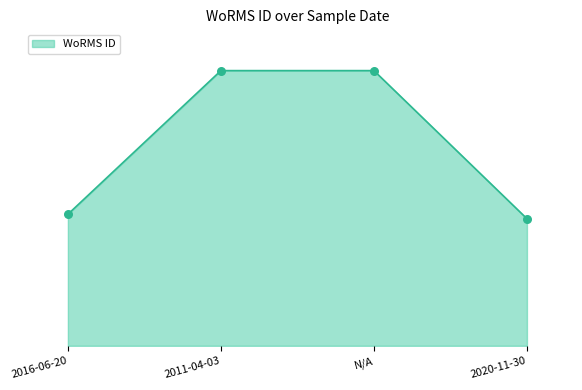

What is the ratio of the value at 2020-11-30 to the value at N/A?

0.5